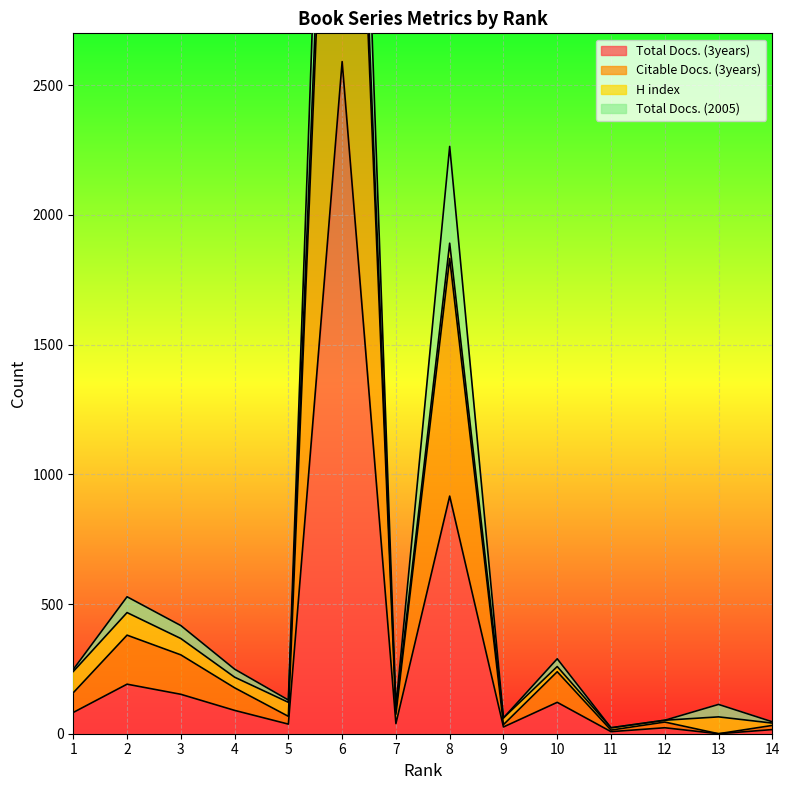

Which series has the largest range (max minus min)?

Citable Docs. (3years)